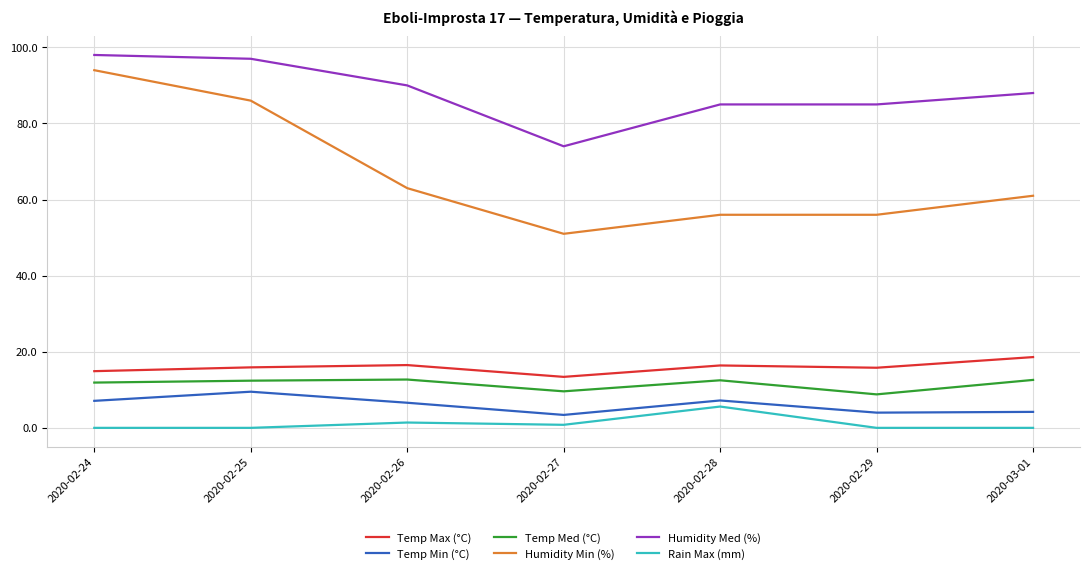

Is this an area chart (filled region under the line)?

No